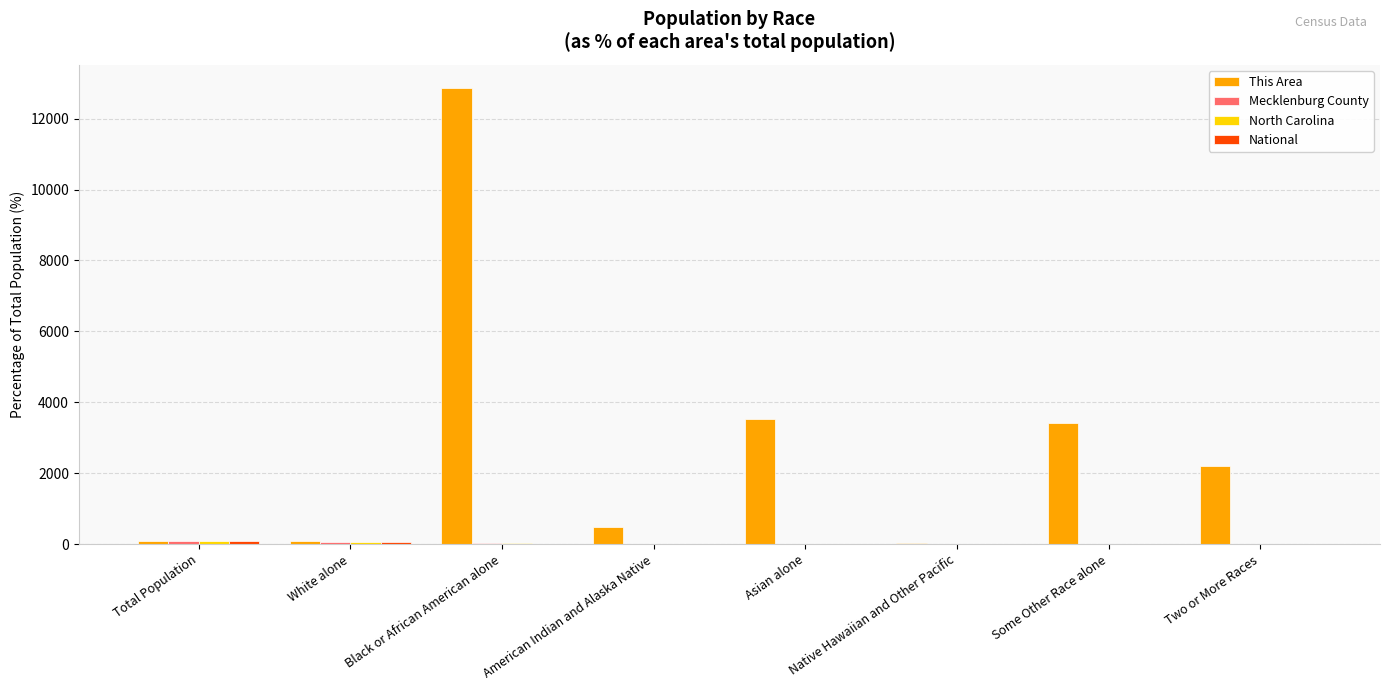

The value of This Area at Black or African American alone is 12872.7. True or false?

True